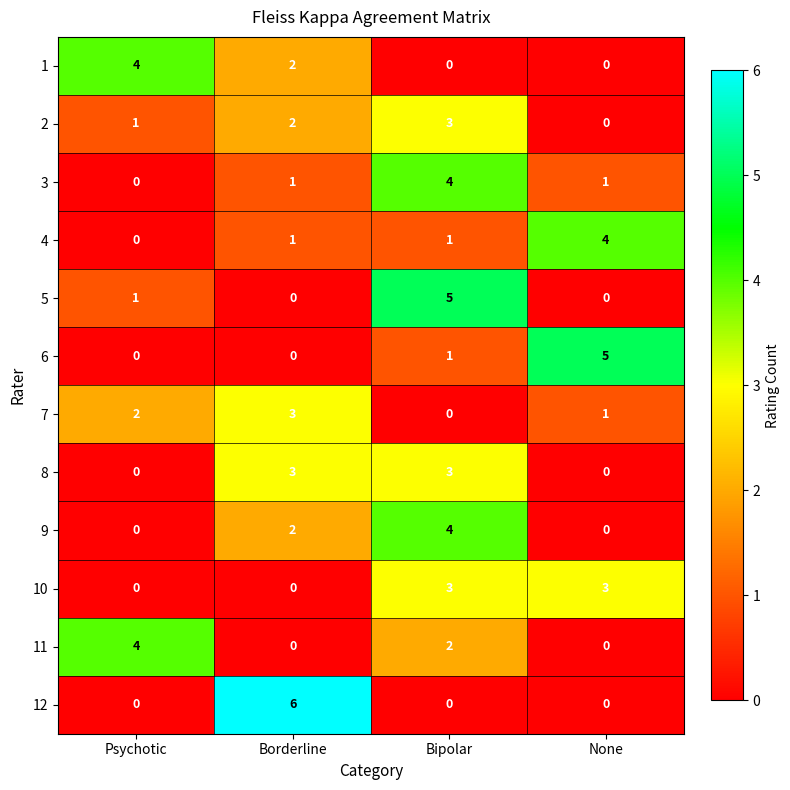

Which series changed the most between Borderline and None?

12